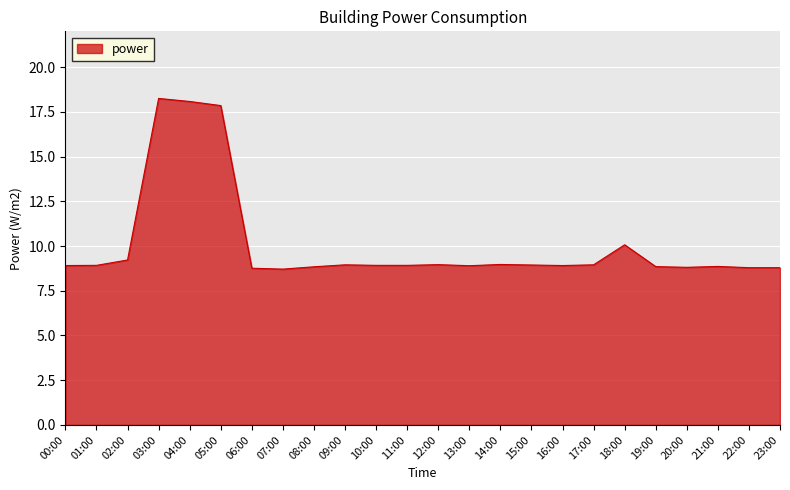

How many lines are shown in the chart?

1